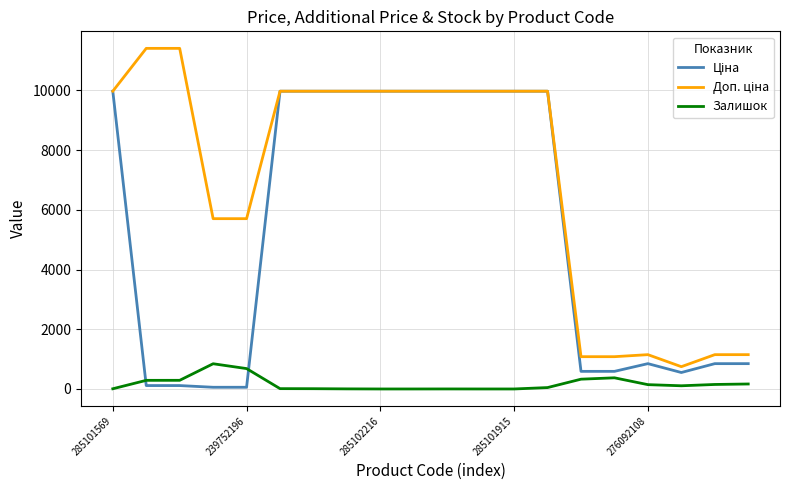

What is the highest value of the Залишок series?

845.0